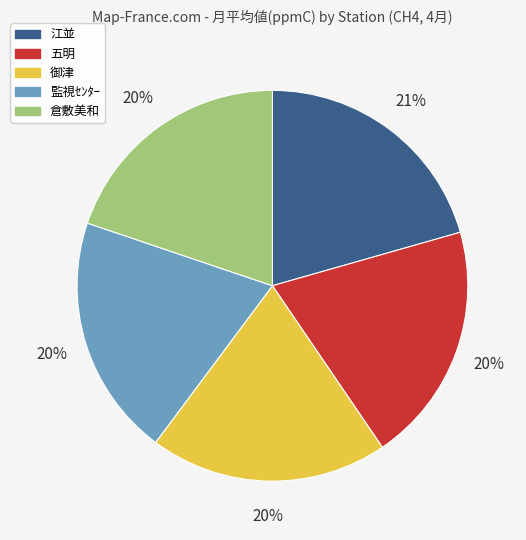

Is 監視ｾﾝﾀｰ the majority of the pie?

No